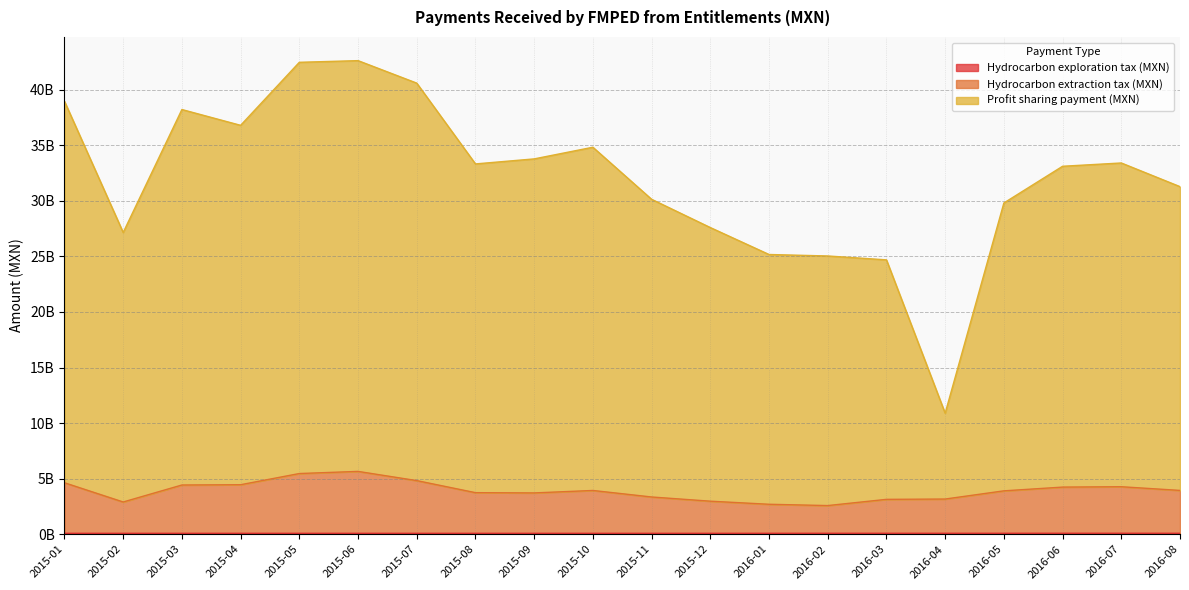

What value does the Hydrocarbon exploration tax (MXN) series have at 2015-07, to the nearest 10?

82416060